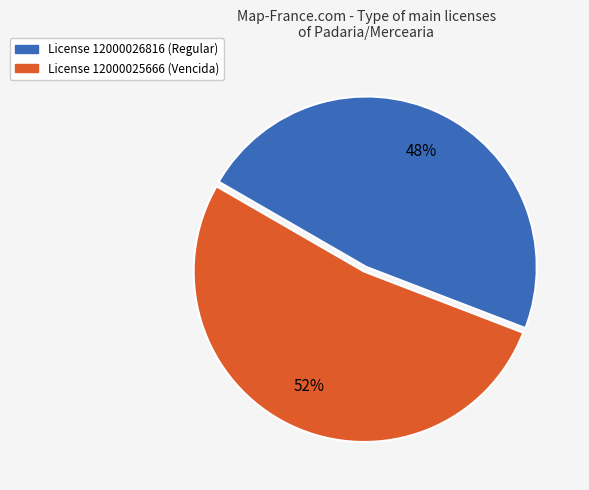

To the nearest percent, what is the average slice percentage?

50%